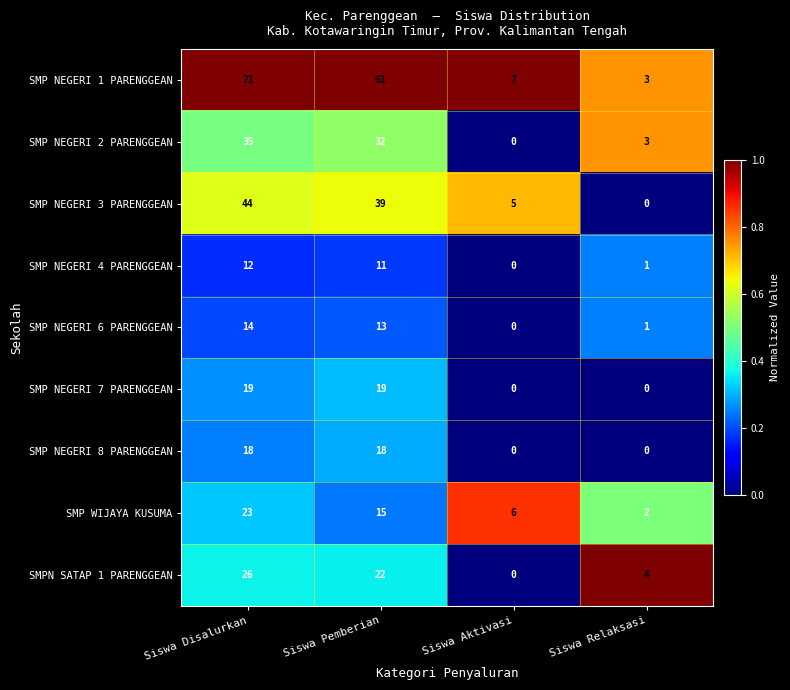

At how many categories does at least one series exceed 0?

4